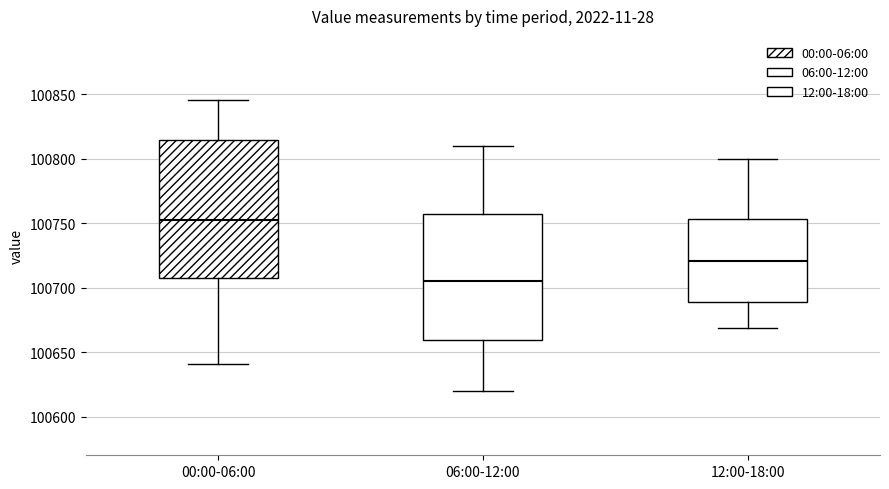

Reading left to right, transcribe this box plot: for each box, give where its median line is, the range the box spans, and where its two whiskers end, as read against the y-axis. The values are not printed on the chart, so give them approximately, as read against the axis.

00:00-06:00: median 100750, box 100705 to 100815, whiskers 100640 to 100845
06:00-12:00: median 100705, box 100660 to 100755, whiskers 100620 to 100810
12:00-18:00: median 100720, box 100690 to 100755, whiskers 100670 to 100800